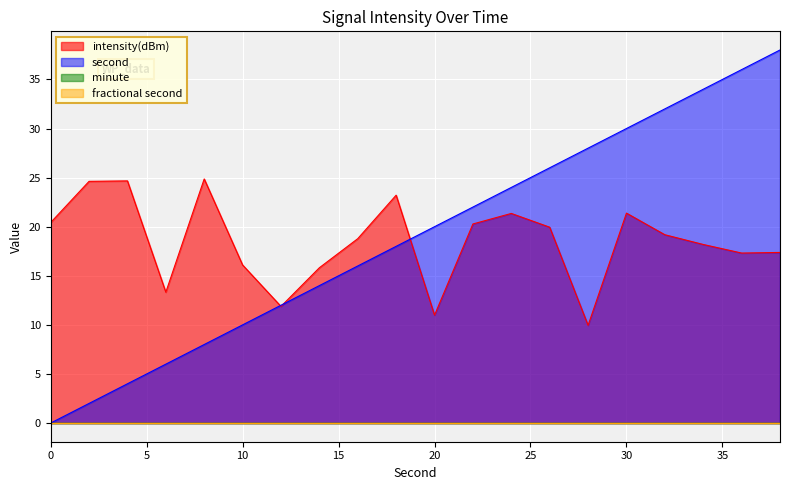

How many data points in intensity(dBm) are less than 19?

10